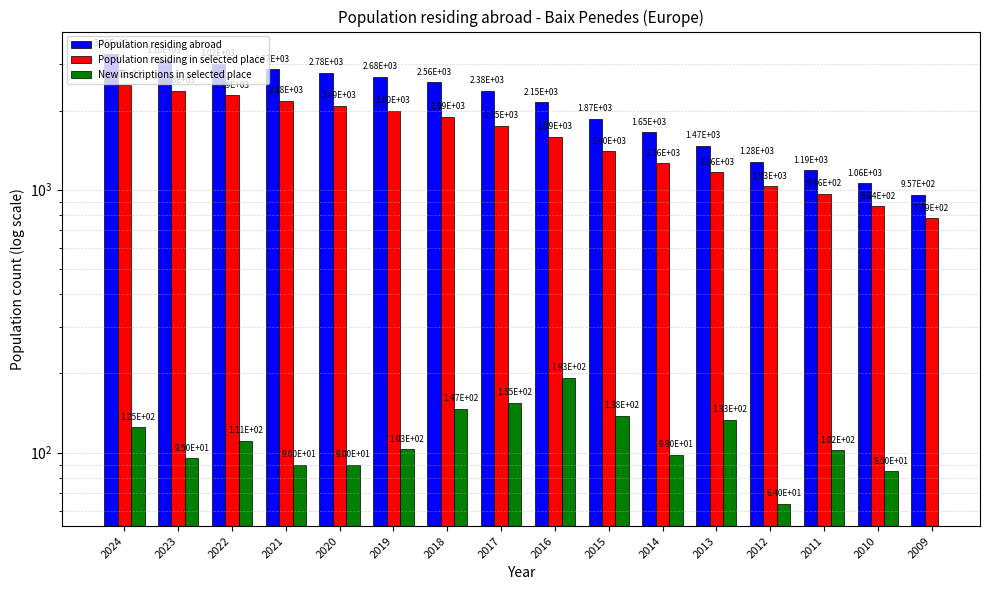

Which series changed the most between 2019 and 2012?

Population residing abroad